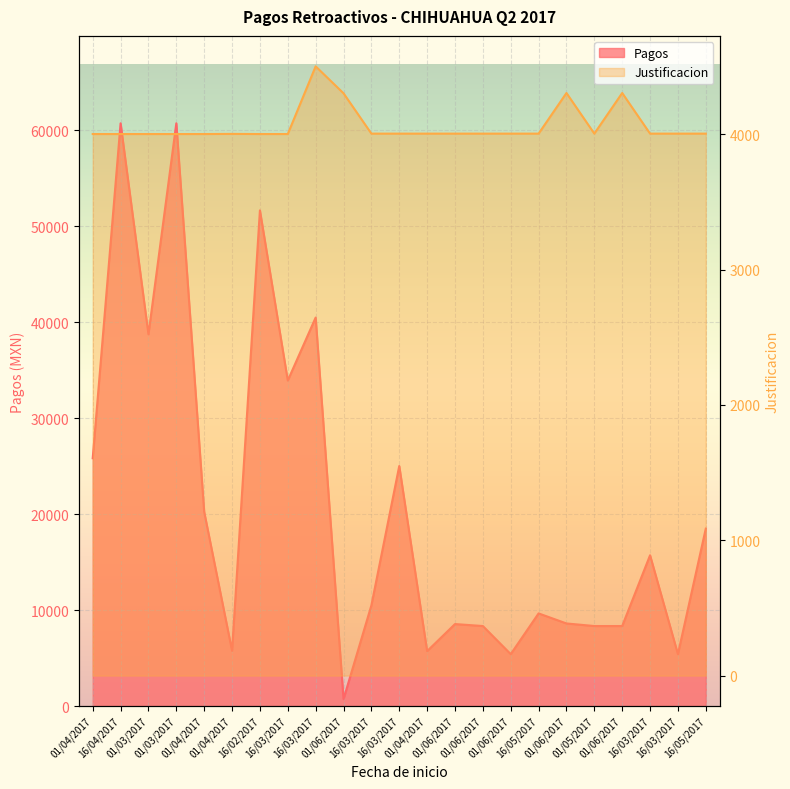

How many data points in Justificacion are above 4005?

4